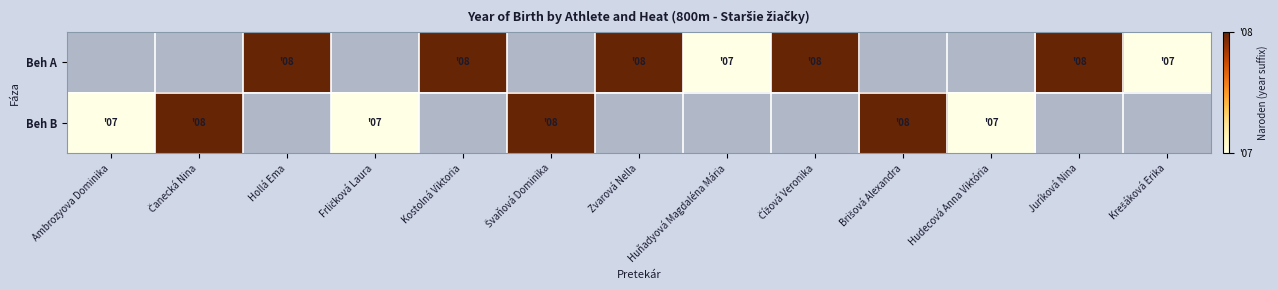

How many positive values does the Beh A series have?

7